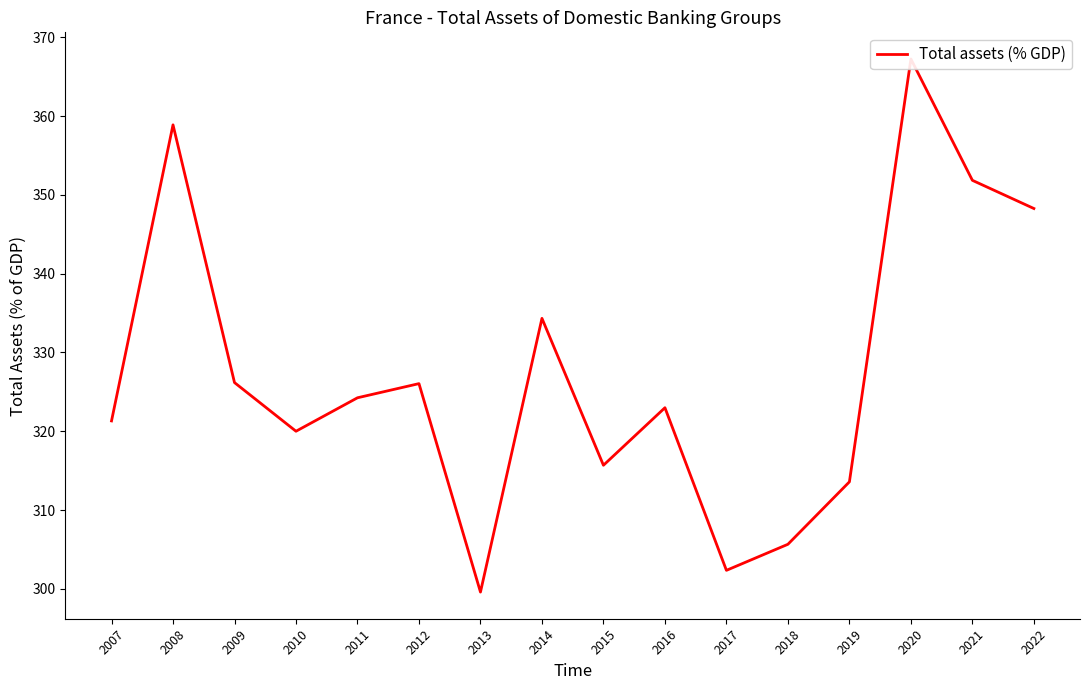

What is the ratio of the value at 2008 to the value at 2020?

1.0